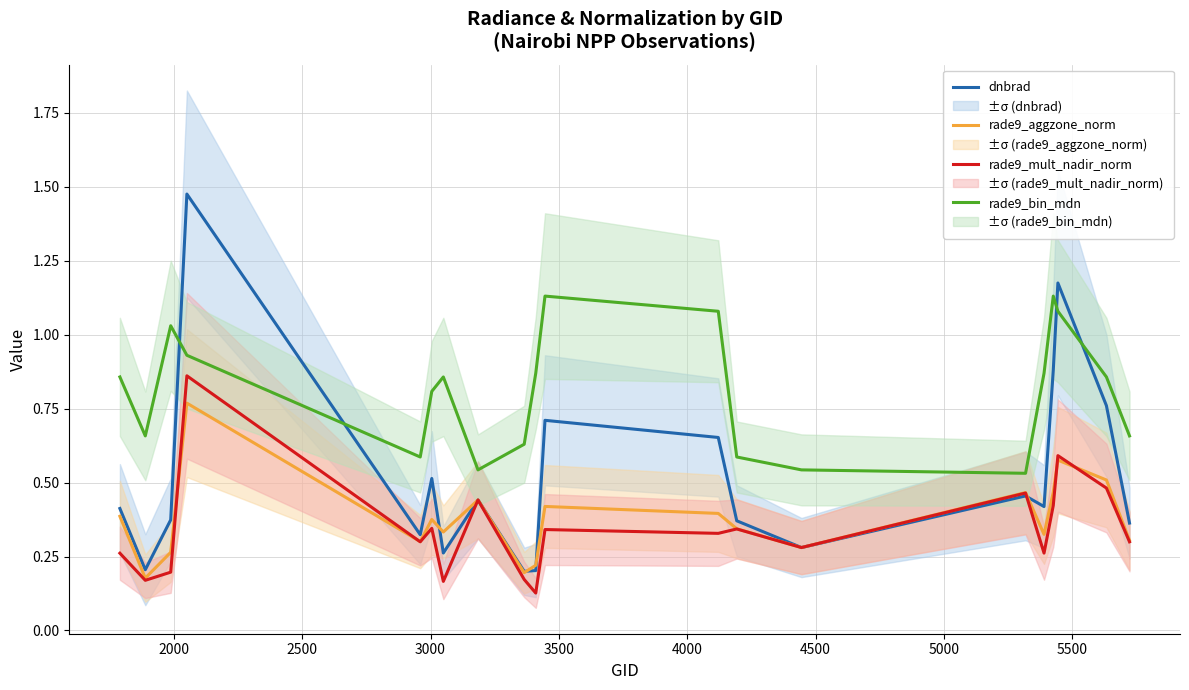

What are all the series names shown in the legend?

dnbrad, rade9_aggzone_norm, rade9_mult_nadir_norm, rade9_bin_mdn